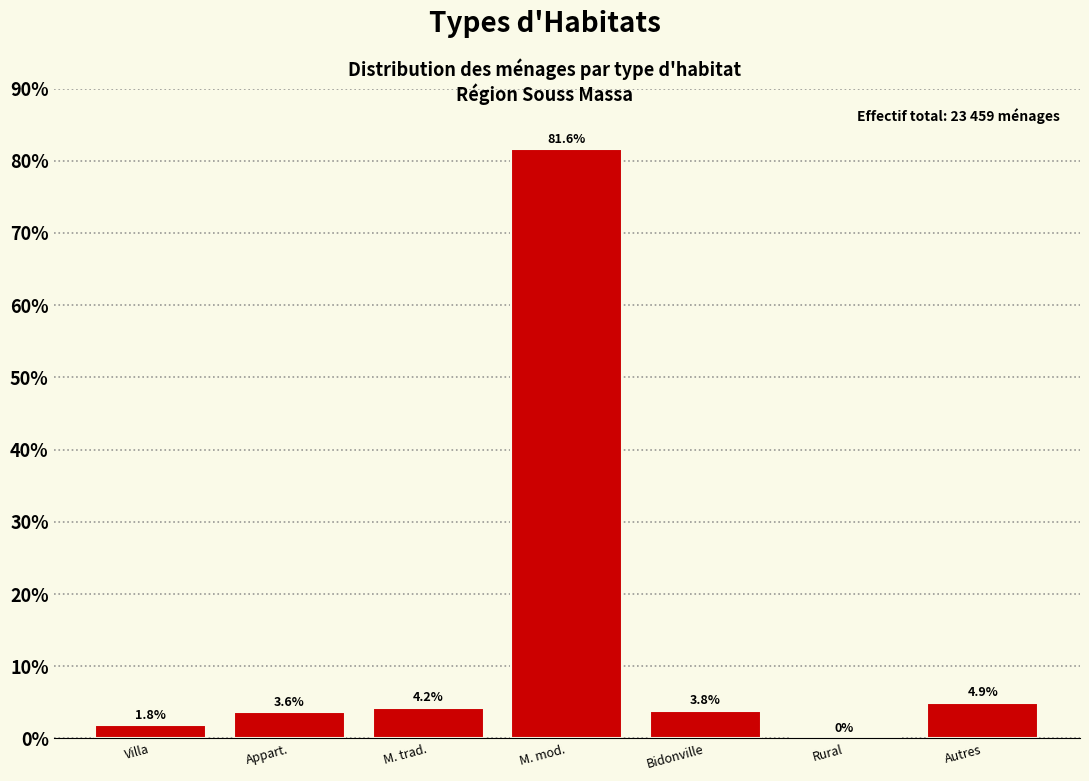

Reading left to right, transcribe all the data shown in this chart.

Villa=1.8	Appart.=3.6	M. trad.=4.2	M. mod.=81.6	Bidonville=3.8	Rural=0.0	Autres=4.9